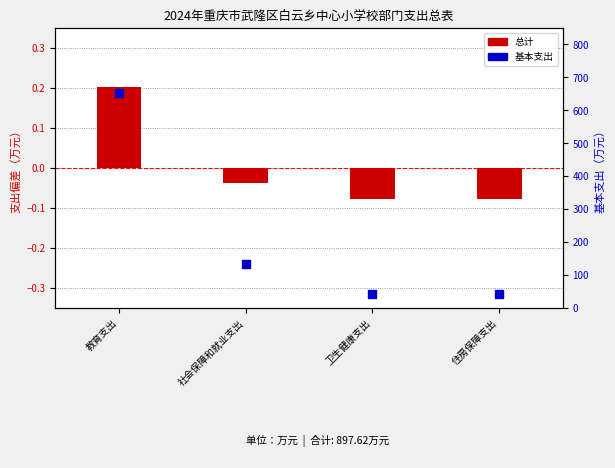

What are all the series names shown in the legend?

总计, 基本支出